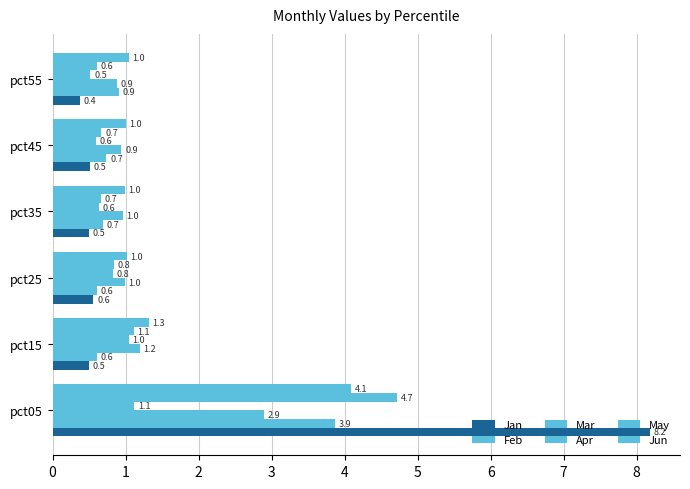

At how many categories does at least one series exceed 5?

1